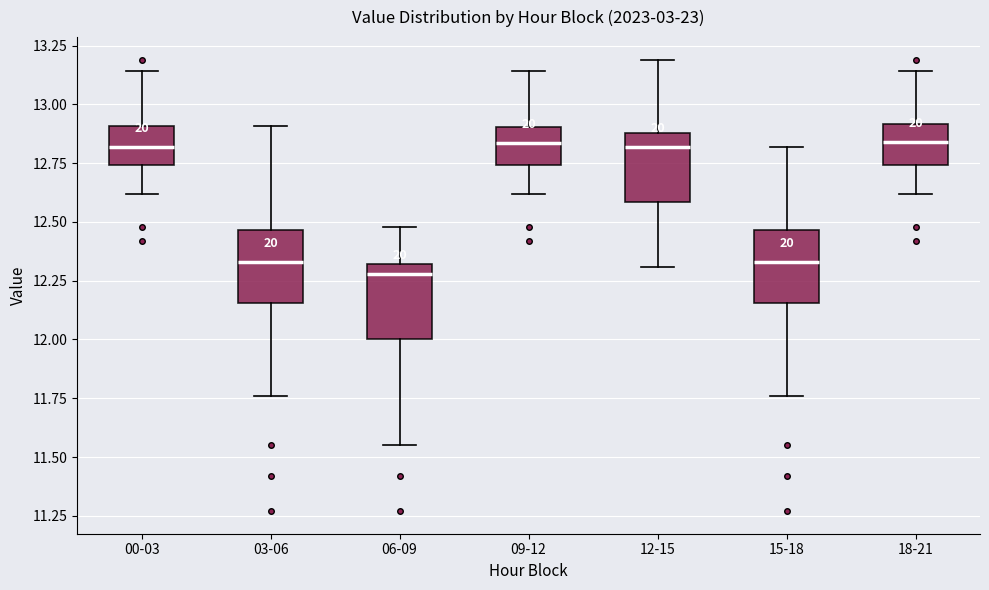

Reading left to right, read every box against the y-axis: the position of its median line, the range the box covers, and the ends of its whiskers. The values are not printed on the chart, so give them approximately, as read against the axis.

00-03: median 12.80, box 12.75 to 12.90, whiskers 12.60 to 13.15
03-06: median 12.35, box 12.15 to 12.45, whiskers 11.75 to 12.90
06-09: median 12.30 (just below the box's upper edge), box 12.00 to 12.30, whiskers 11.55 to 12.50
09-12: median 12.85, box 12.75 to 12.90, whiskers 12.60 to 13.15
12-15: median 12.80, box 12.60 to 12.90, whiskers 12.30 to 13.20
15-18: median 12.35, box 12.15 to 12.45, whiskers 11.75 to 12.80
18-21: median 12.85, box 12.75 to 12.90, whiskers 12.60 to 13.15